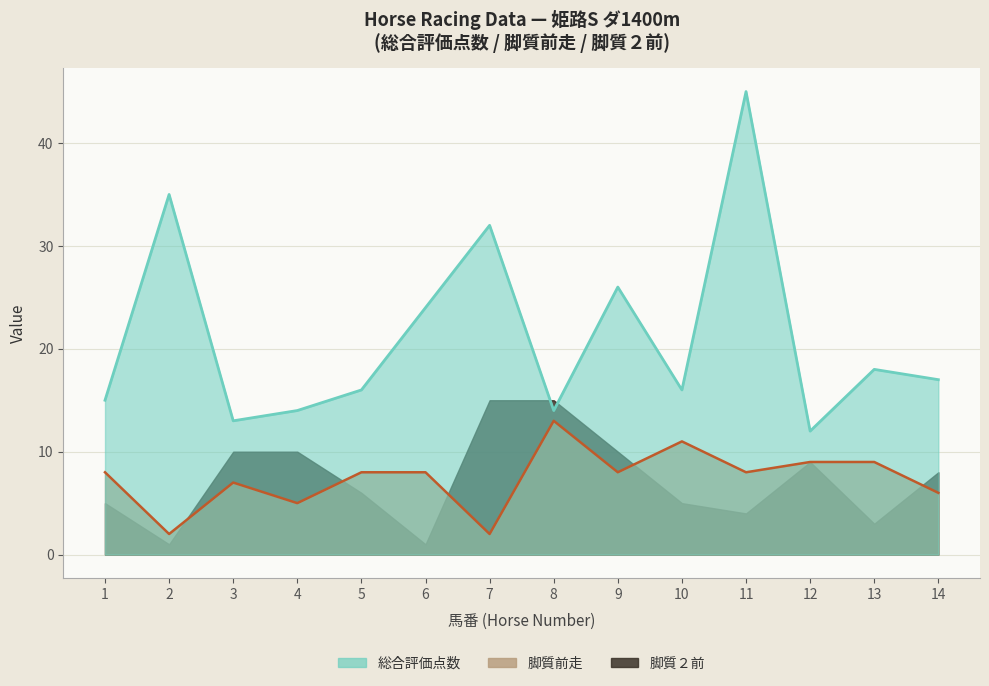

Is it true that 総合評価点数 equals 13 at 3?

True